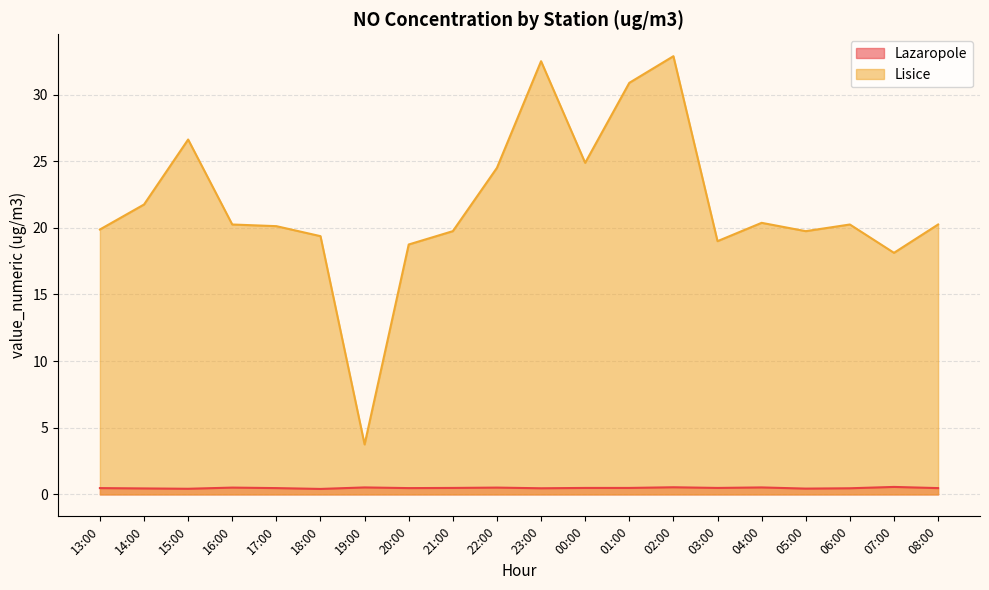

Reading left to right, extract all data points from this chart.

Lazaropole: 0.5	0.5	0.4	0.5	0.5	0.4	0.5	0.5	0.5	0.5	0.5	0.5	0.5	0.5	0.5	0.5	0.4	0.5	0.6	0.5
Lisice: 19.9	21.8	26.6	20.2	20.1	19.4	3.8	18.8	19.8	24.5	32.5	24.9	30.9	32.9	19.0	20.4	19.8	20.2	18.1	20.2